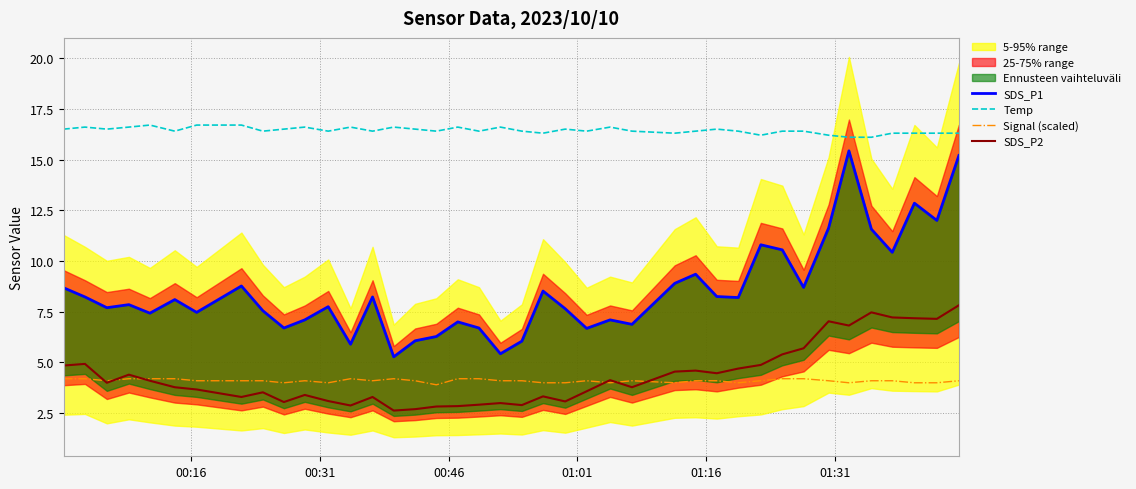

Reading left to right, extract all data points from this chart.

SDS_P1: 8.7	8.2	7.7	7.8	7.4	8.1	7.5	8.8	7.5	6.7	7.1	7.8	5.9	8.2	5.3	6.1	6.3	7.0	6.7	5.4	6.0	8.5	7.7	6.7	7.1	6.9	8.9	9.3	8.2	8.2	10.8	10.6	8.7	11.6	15.4	11.6	10.4	12.8	12.0	15.2
Temp: 16.5	16.6	16.5	16.6	16.7	16.4	16.7	16.7	16.4	16.5	16.6	16.4	16.6	16.4	16.6	16.5	16.4	16.6	16.4	16.6	16.4	16.3	16.5	16.4	16.6	16.4	16.3	16.4	16.5	16.4	16.2	16.4	16.4	16.2	16.1	16.1	16.3	16.3	16.3	16.3
Signal (scaled): 4.2	4.2	4.1	4.2	4.2	4.2	4.1	4.1	4.1	4.0	4.1	4.0	4.2	4.1	4.2	4.1	3.9	4.2	4.2	4.1	4.1	4.0	4.0	4.1	4.0	4.1	4.0	4.1	4.1	4.0	4.1	4.2	4.2	4.1	4.0	4.1	4.1	4.0	4.0	4.1
SDS_P2: 4.8	4.9	4.0	4.4	4.1	3.8	3.7	3.3	3.5	3.0	3.4	3.1	2.9	3.3	2.6	2.7	2.8	2.9	2.9	3.0	2.9	3.3	3.1	3.6	4.1	3.8	4.5	4.6	4.5	4.7	4.9	5.4	5.7	7.0	6.8	7.5	7.2	7.2	7.2	7.8